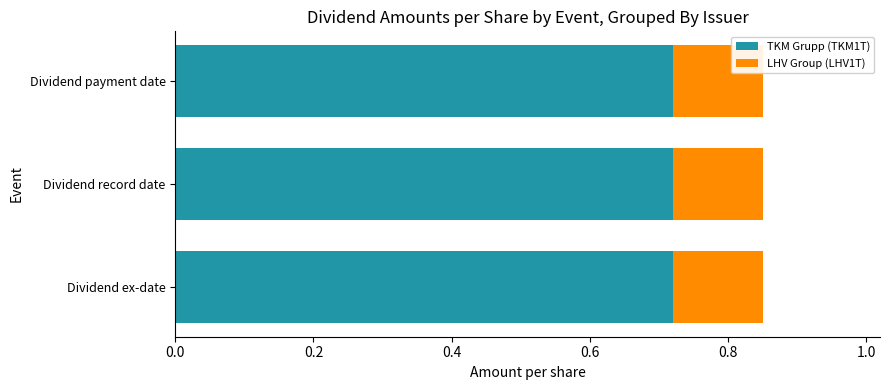

The TKM Grupp (TKM1T) series shows 1.2 at Dividend payment date. True or false?

False